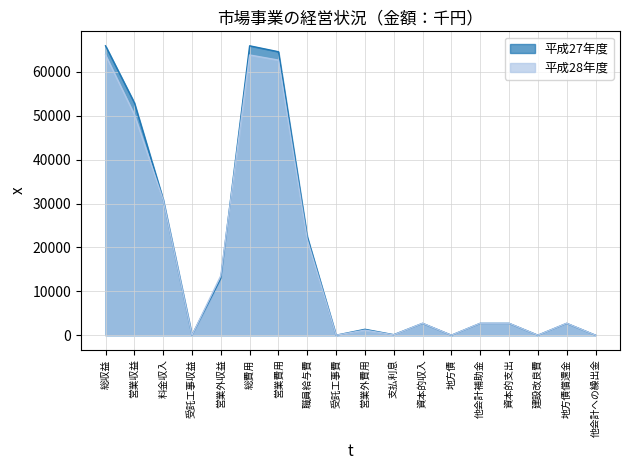

Reading left to right, extract all data points from this chart.

平成27年度: 65969	52999	30966	0	12970	65969	64614	22435	0	1355	122	2705	0	2705	2705	0	2705	0
平成28年度: 63879	50299	30849	0	13580	63879	62709	21781	0	1170	92	2734	0	2734	2734	0	2734	0